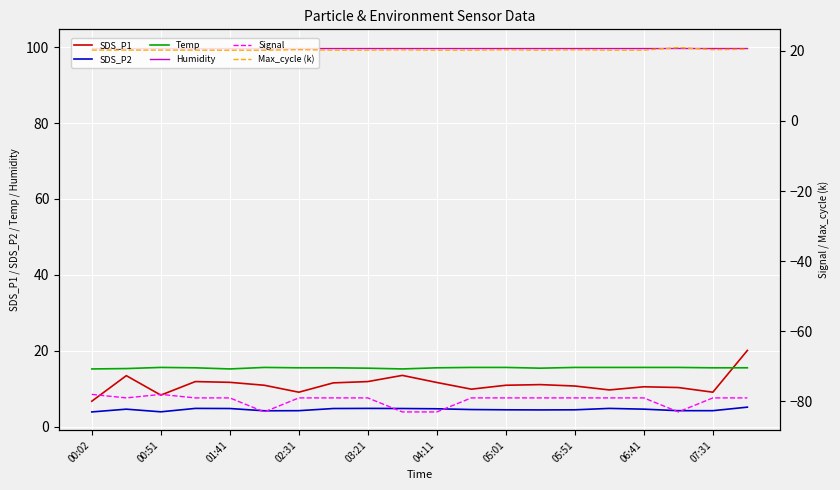

True or false: Humidity and SDS_P2 cross at least once.

False